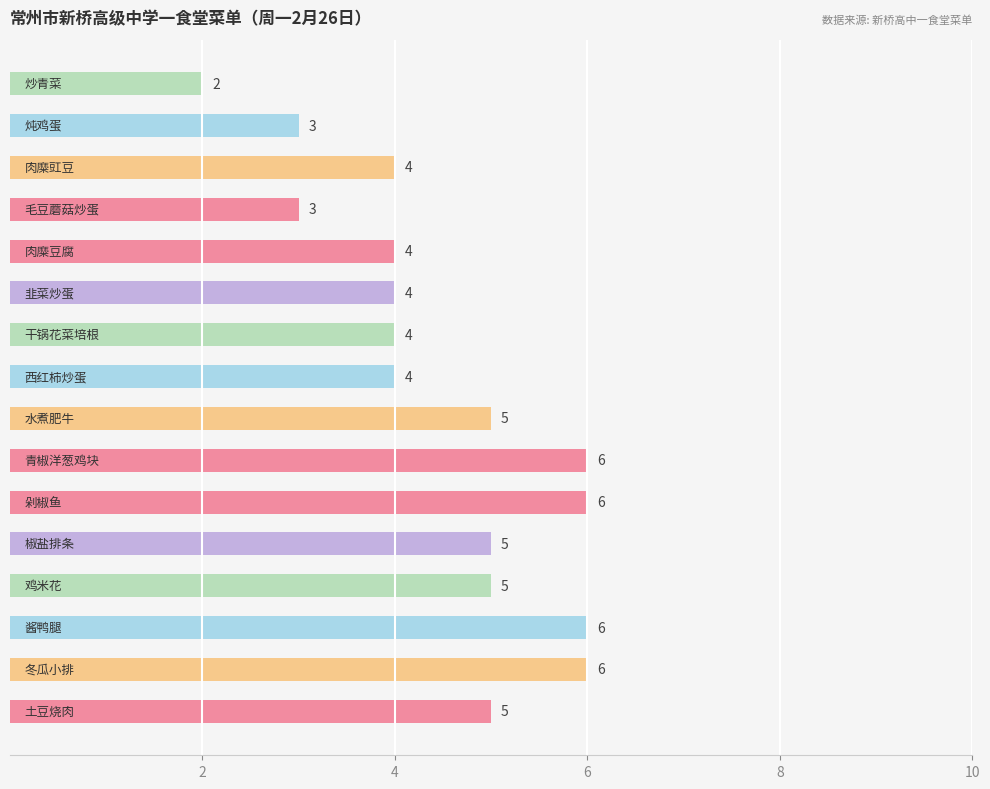

What is the maximum value shown in the chart?

6